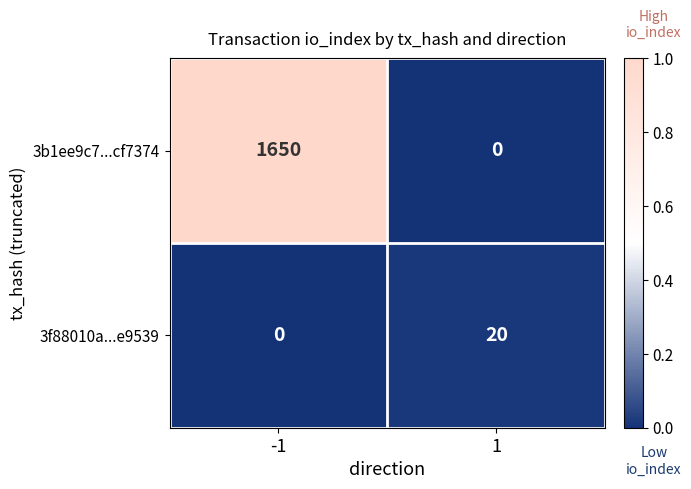

Rank the series by their average value, from lowest to highest.

3f88010a...e9539, 3b1ee9c7...cf7374